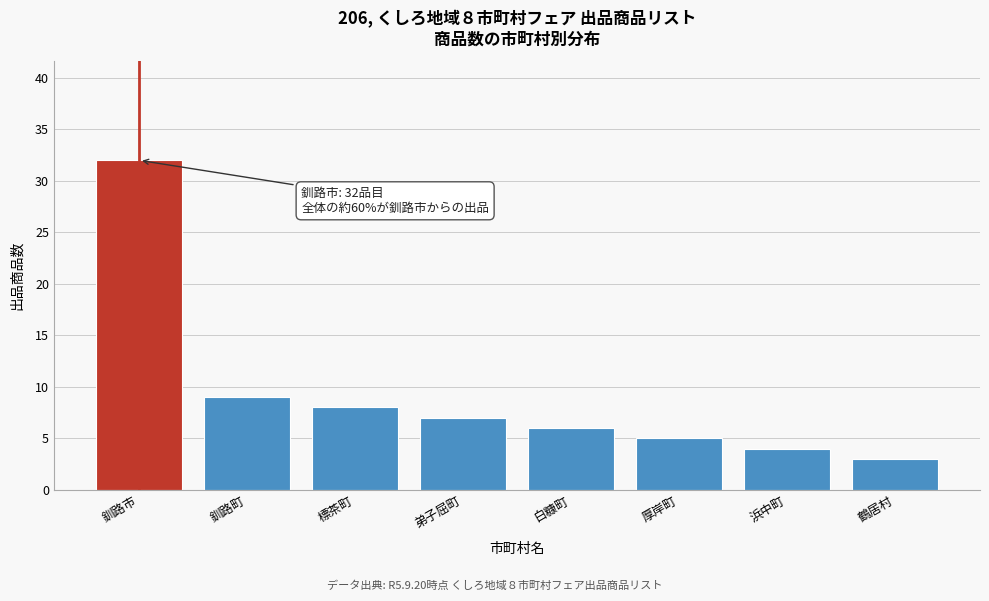

Reading right to left, extract all data points from this chart.

3	4	5	6	7	8	9	32